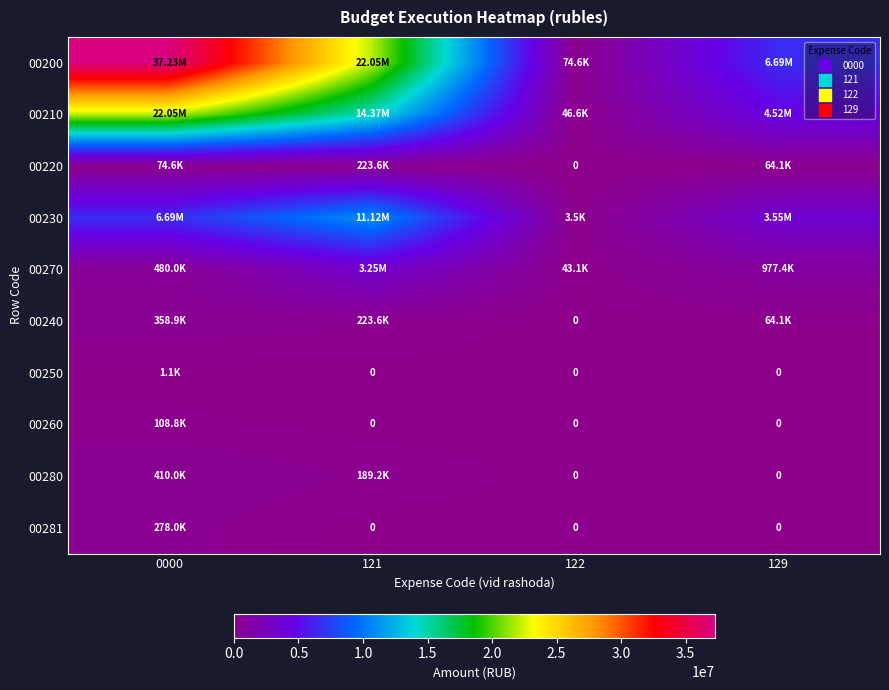

What is the average value of the 00220 series?

90595.2